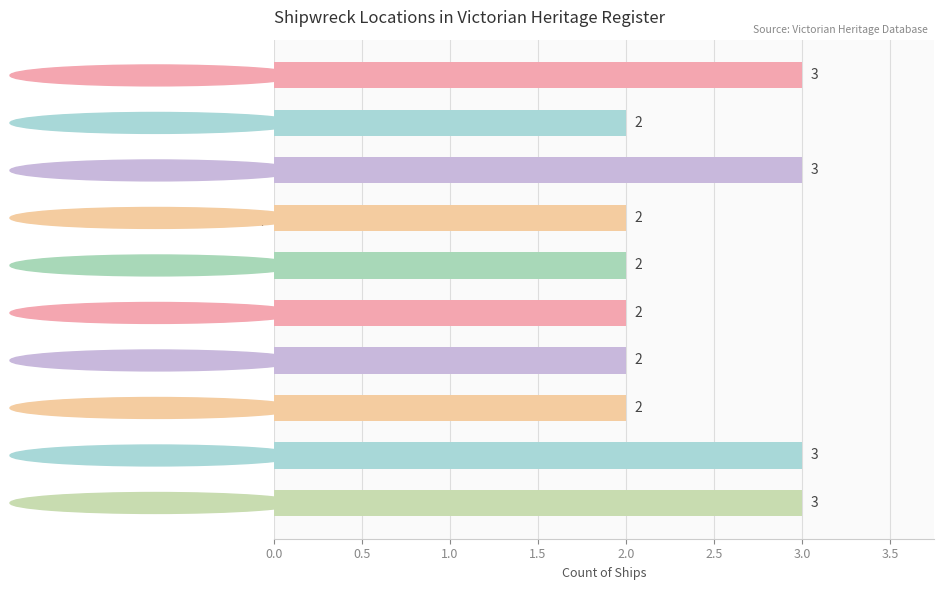

What value does the data have at East Coast, Port Albert / Cape Conran?

3